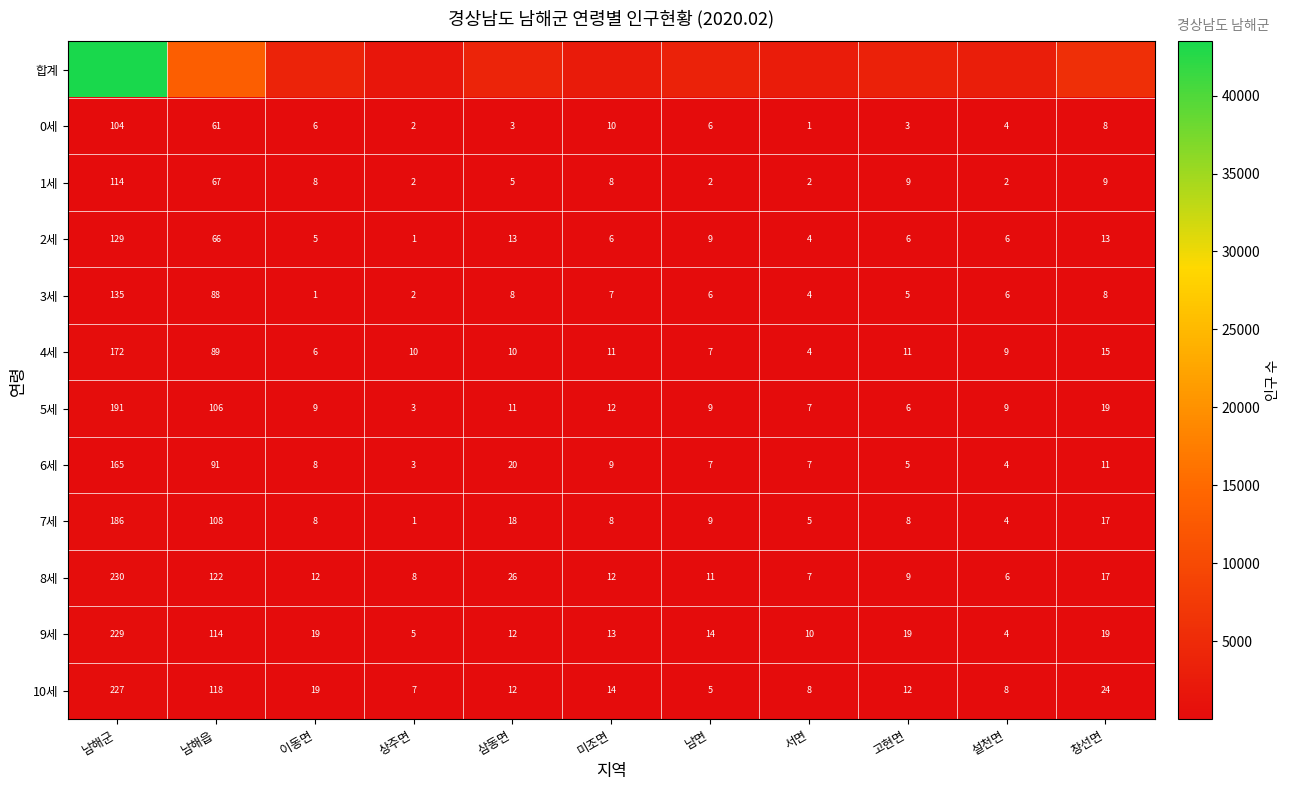

At which label does 3세 reach its minimum?

이동면